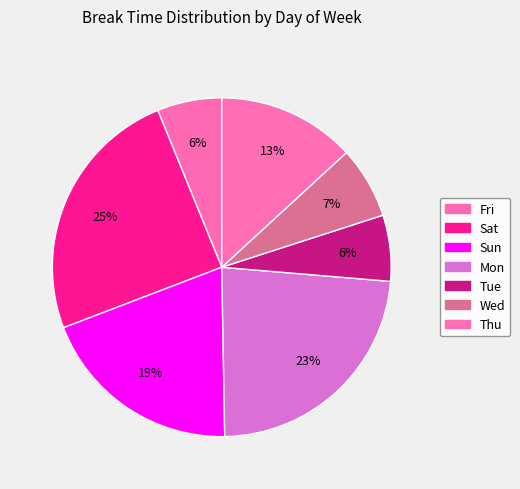

Does Tue account for over 50% of the chart?

No